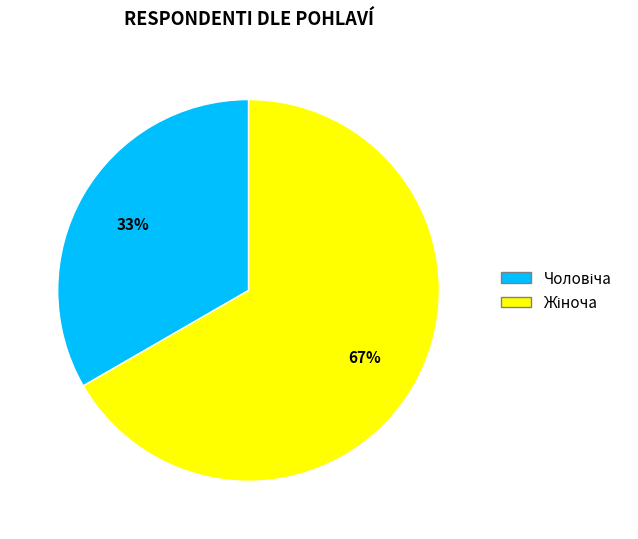

Is there any slice that represents more than half of the pie?

Yes